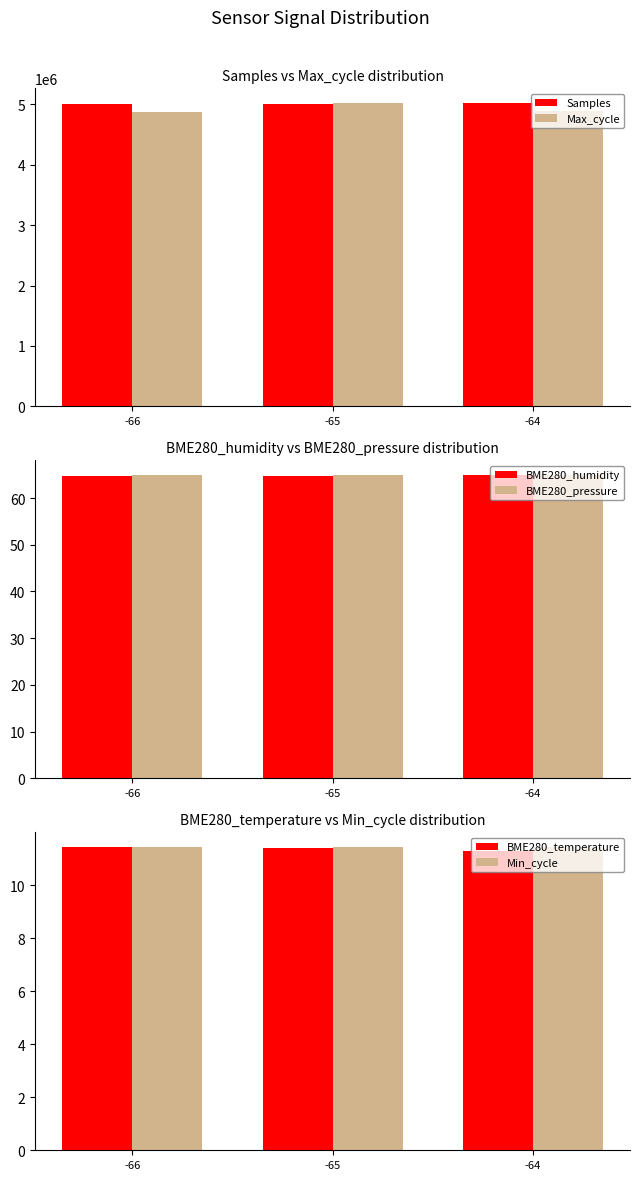

List the series in order of their peak value, highest first.

Samples, Max_cycle, BME280_humidity, BME280_pressure, BME280_temperature, Min_cycle